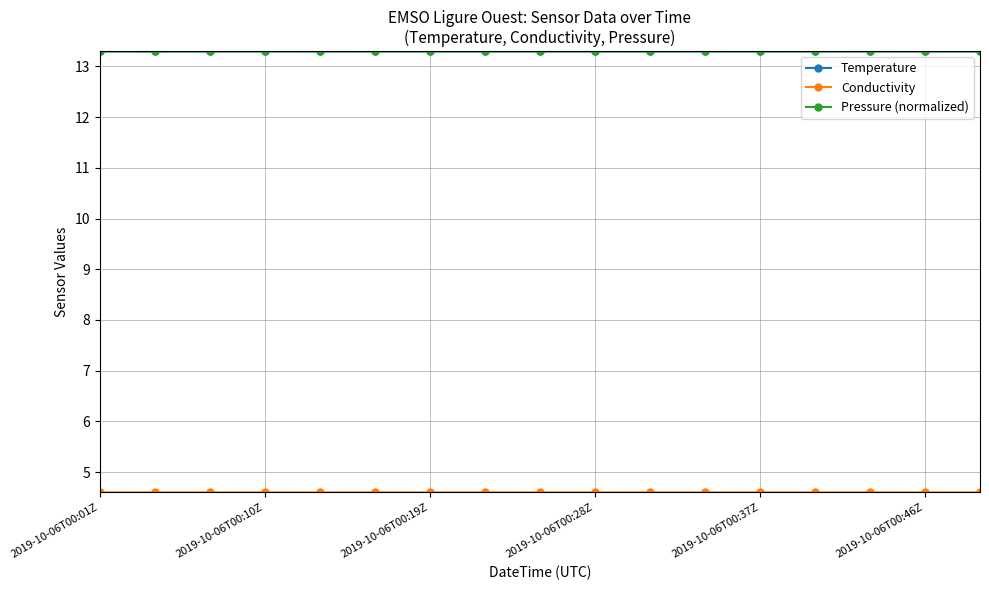

Count the Pressure (normalized) values in the range 13 to 14.

17